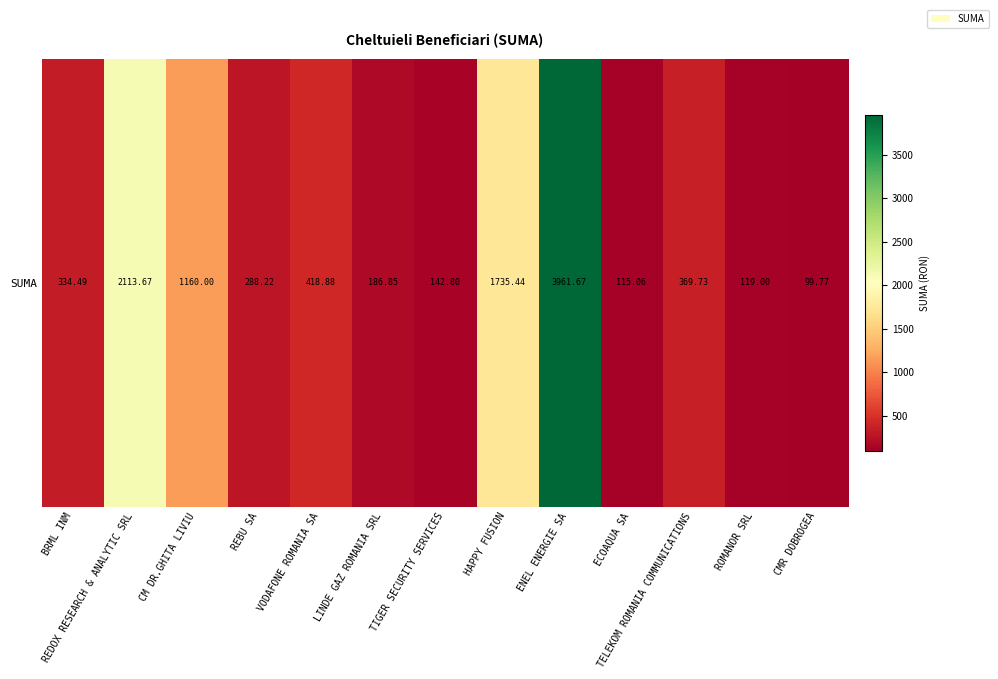

True or false: the data shows 54.0 at ECOAQUA SA.

False